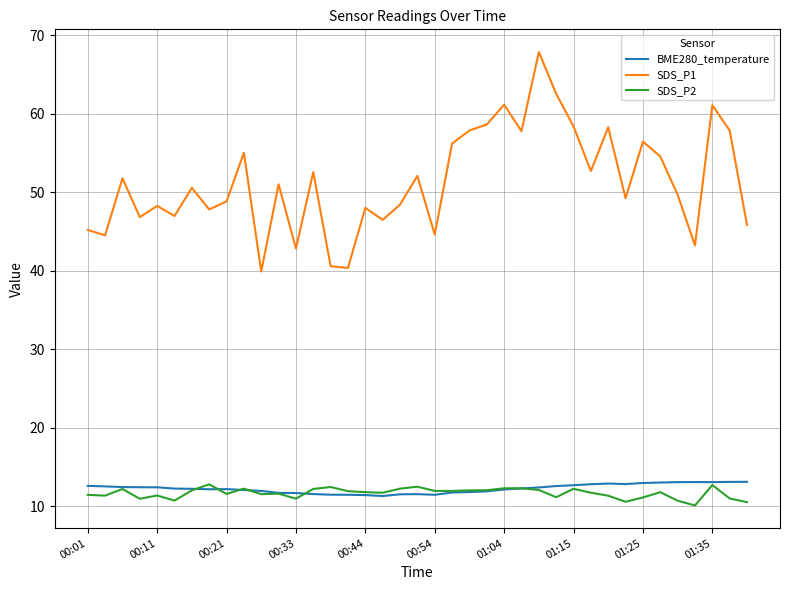

True or false: SDS_P1 and SDS_P2 cross at least once.

False